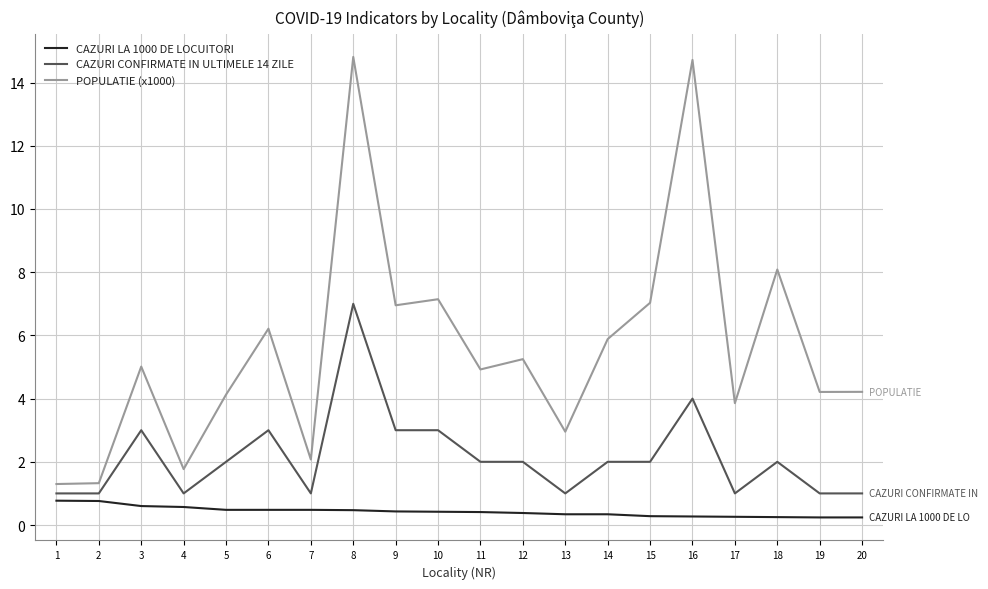

How many CAZURI CONFIRMATE IN ULTIMELE 14 ZILE values are between 1 and 3?

18